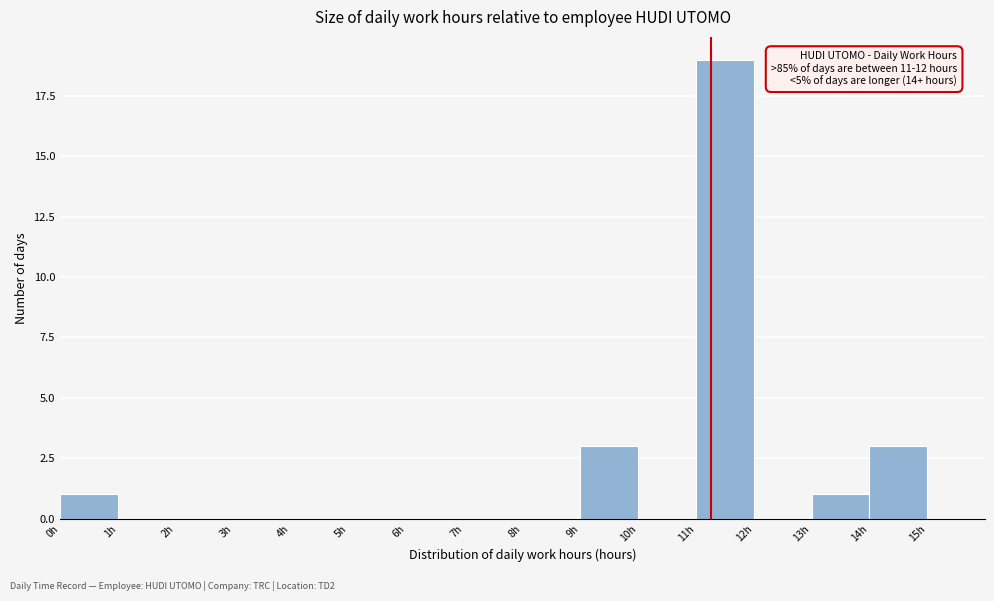

Over which range of the x-axis is the bar tallest?

11 to 12